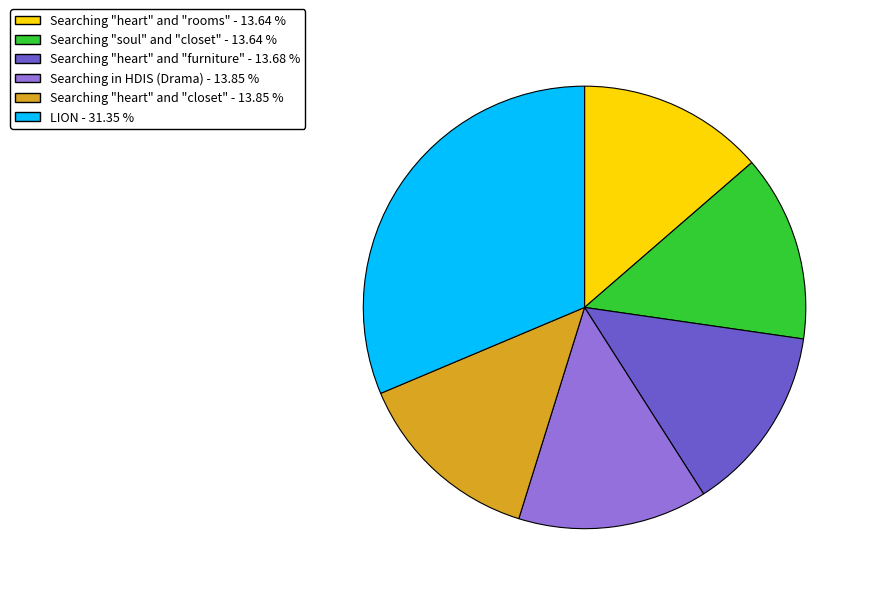

How many segments does this pie chart have?

6